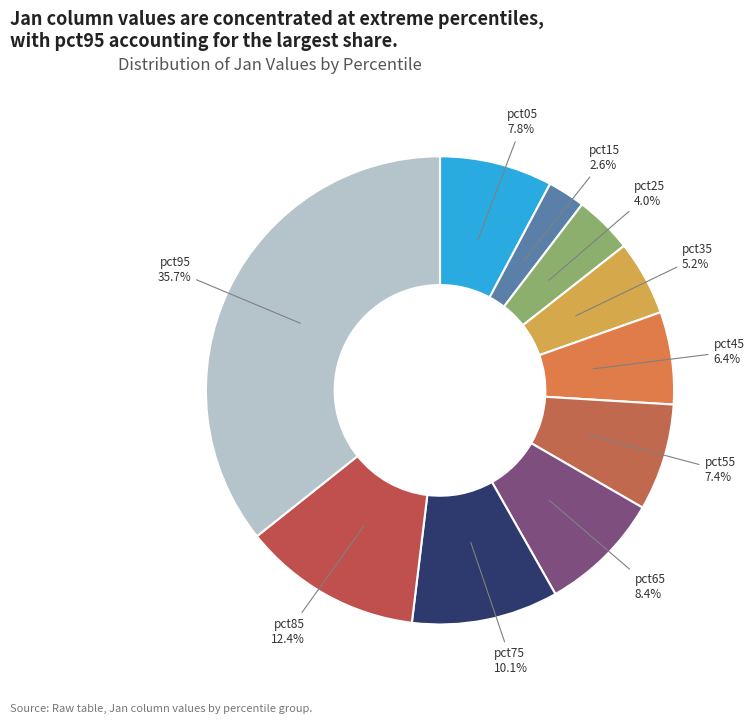

How many segments does this pie chart have?

10